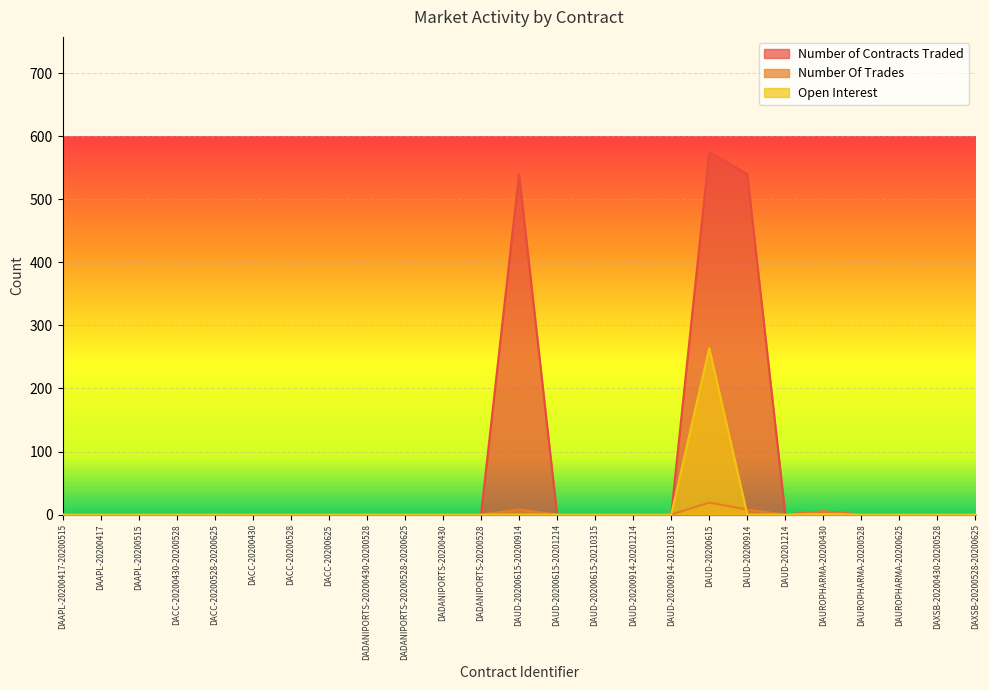

What is the difference between the second highest and second lowest values in the Number Of Trades series?

8